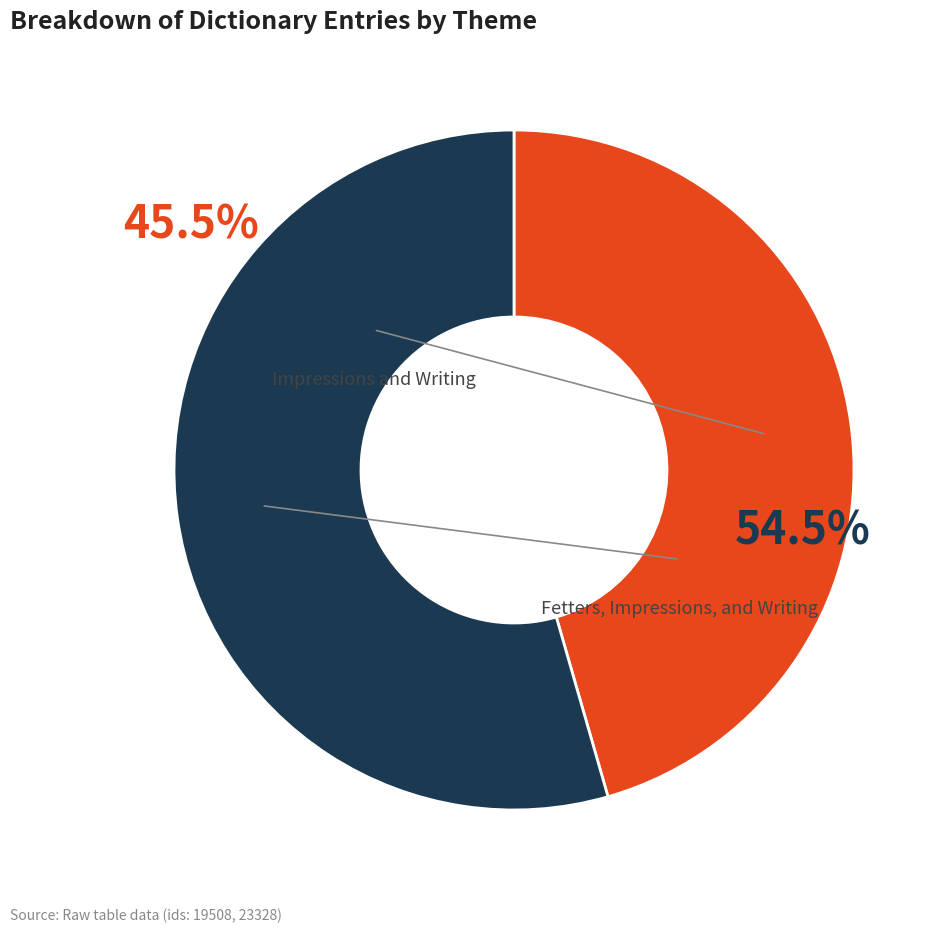

To the nearest percent, what is the difference between the Fetters, Impressions, and Writing and Impressions and Writing slice percentages?

9%